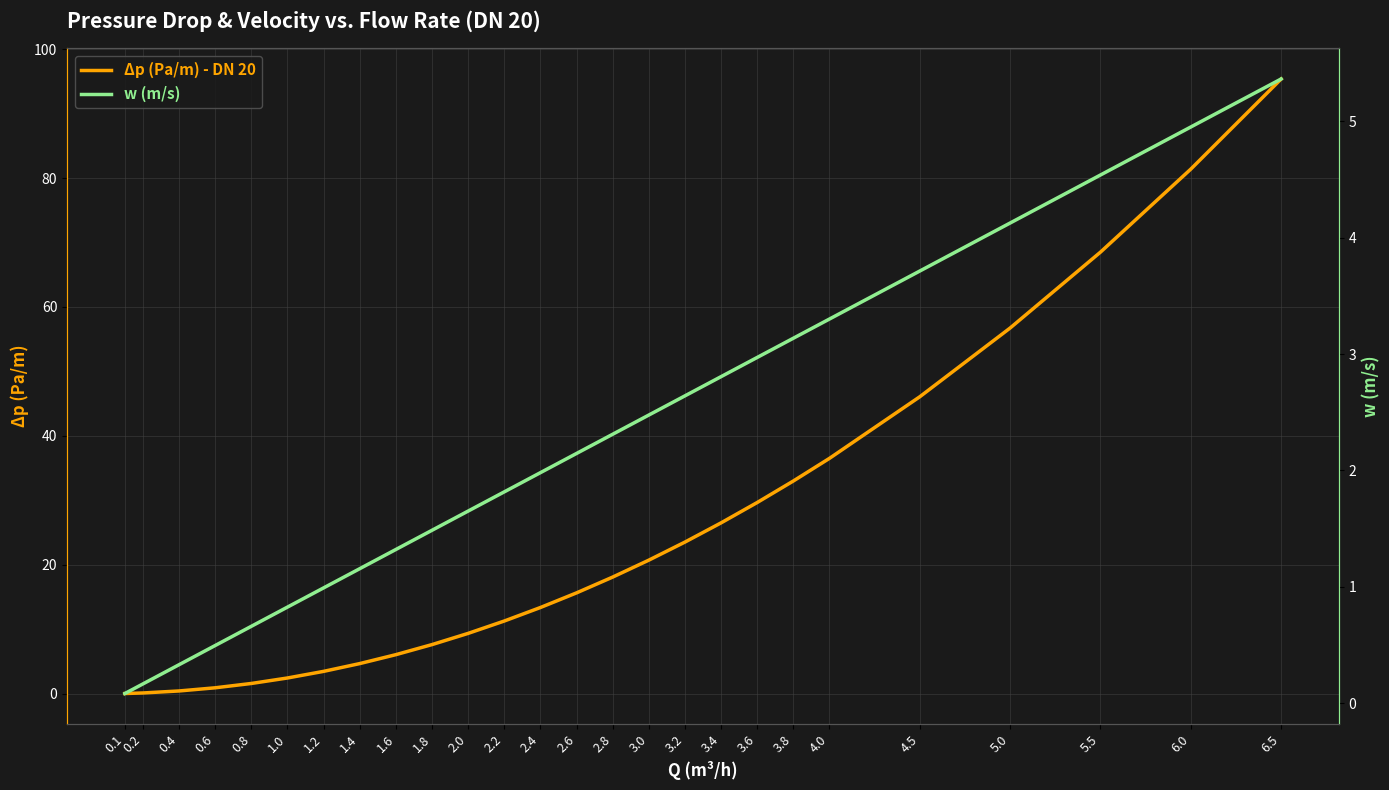

Which category has the lowest value in the Δp (Pa/m) - DN 20 series?

0.1